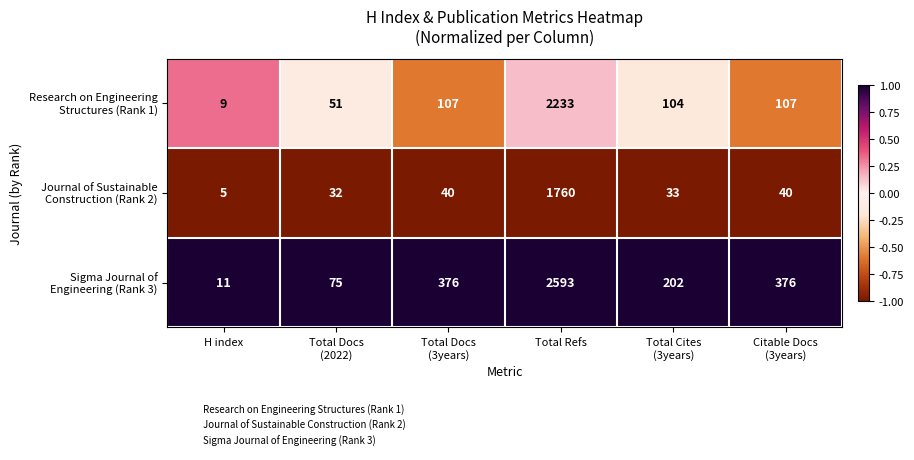

At how many categories does at least one series exceed 197?

4